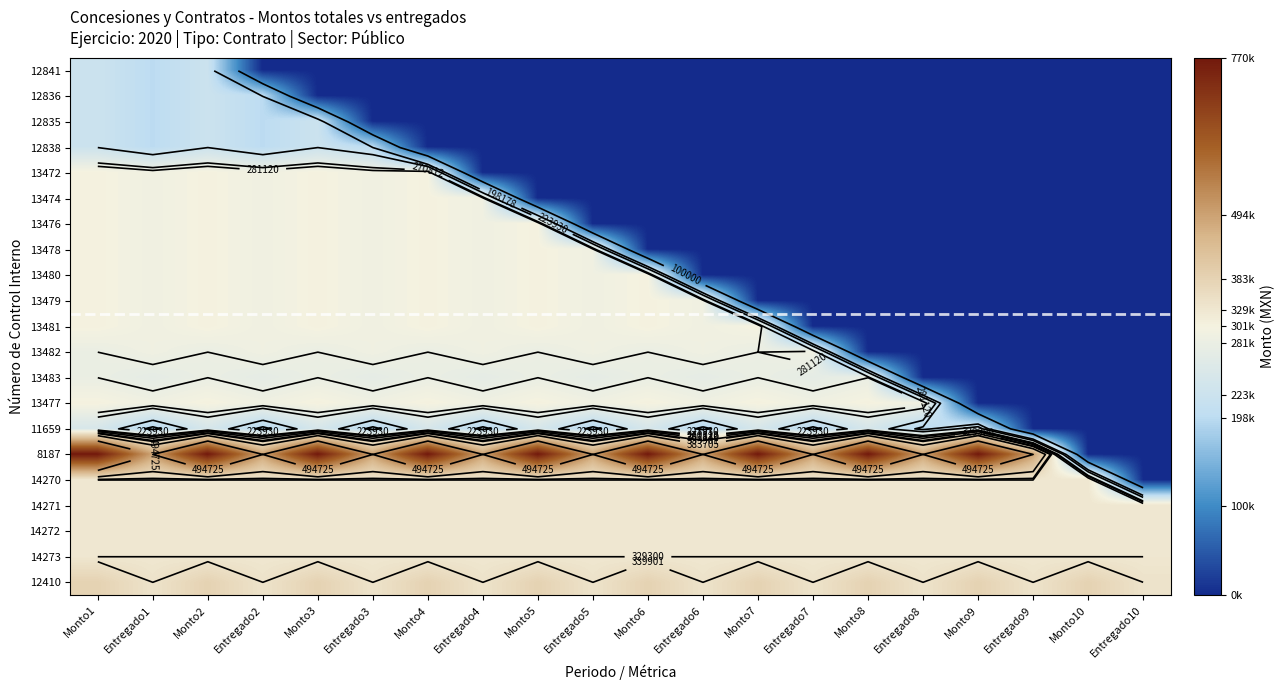

What is the highest value of the 14273 series?

329300.0